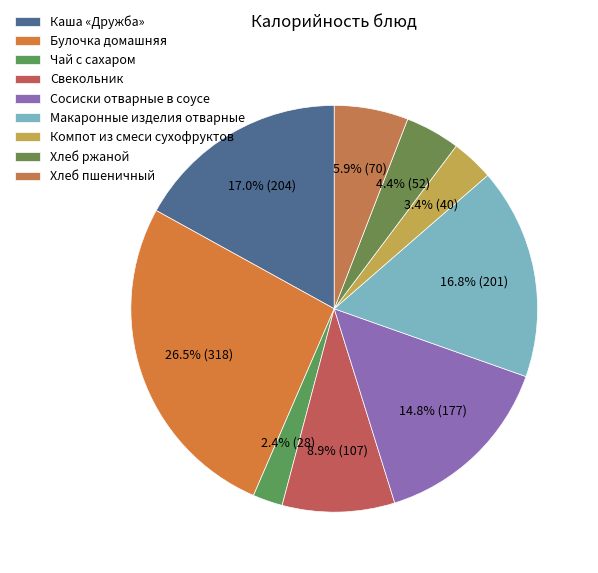

True or false: Макаронные изделия отварные accounts for 30% of the total.

False